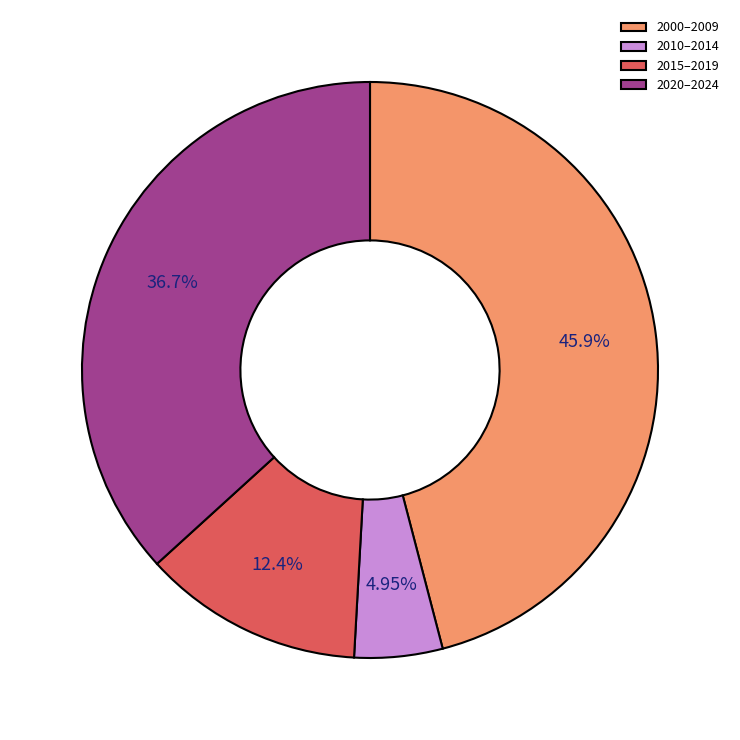

Rank the categories by value from lowest to highest.

2010–2014, 2015–2019, 2020–2024, 2000–2009